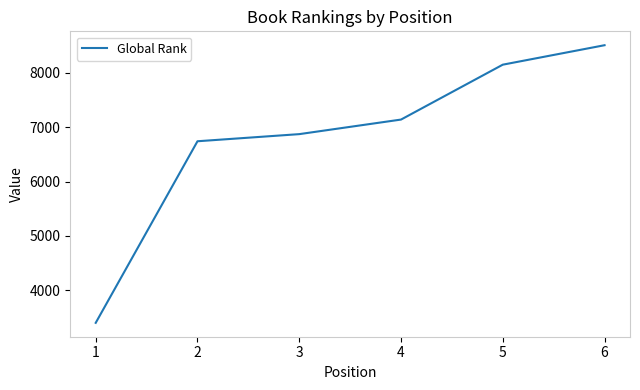

List the labels in order of value, largest first.

6, 5, 4, 3, 2, 1